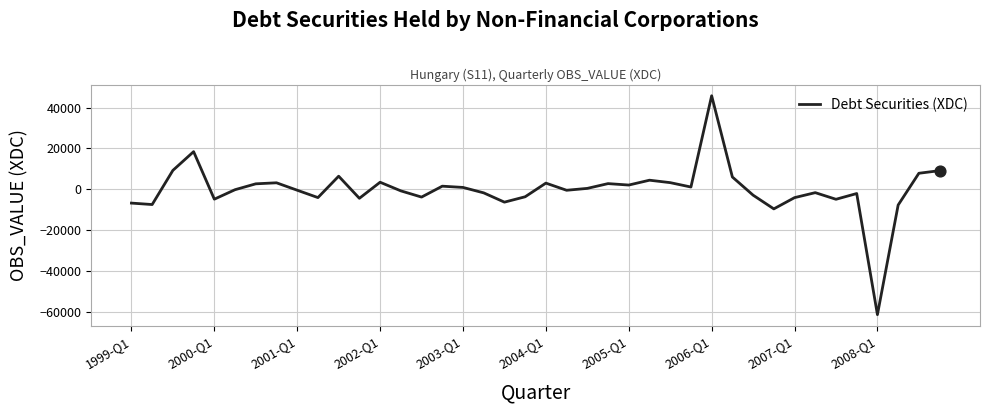

What is the maximum value shown in the chart?

45753